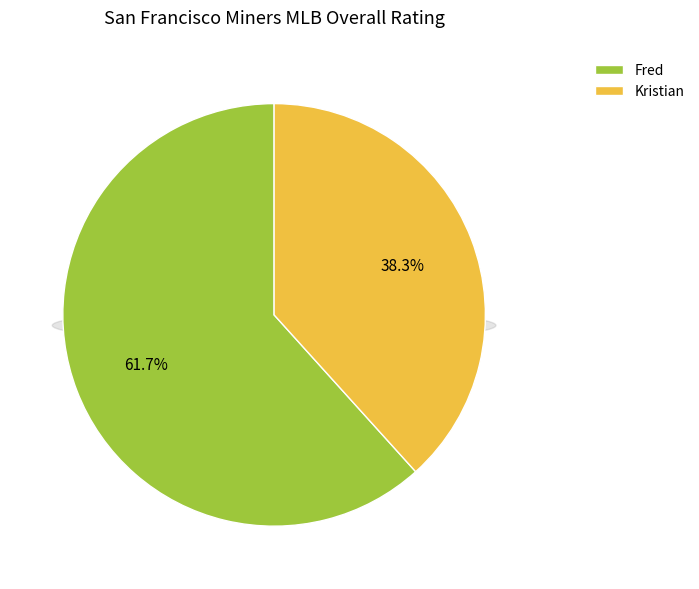

What is the ratio of the value at Kristian to the value at Fred?

0.6